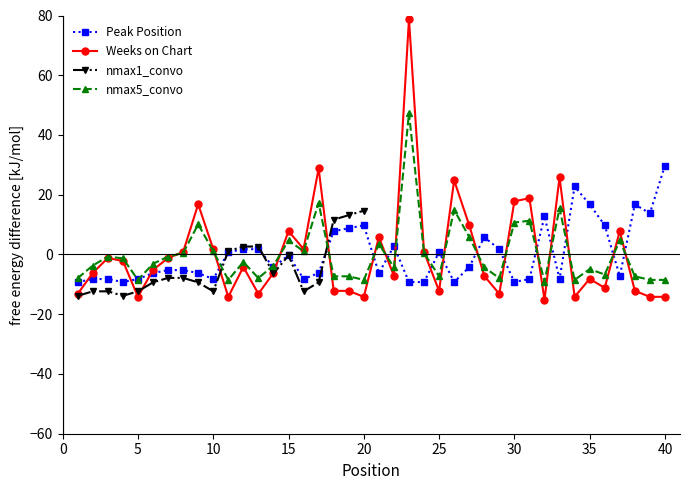

Is the value of Weeks on Chart at 31 greater than the value of Peak Position at 18?

Yes